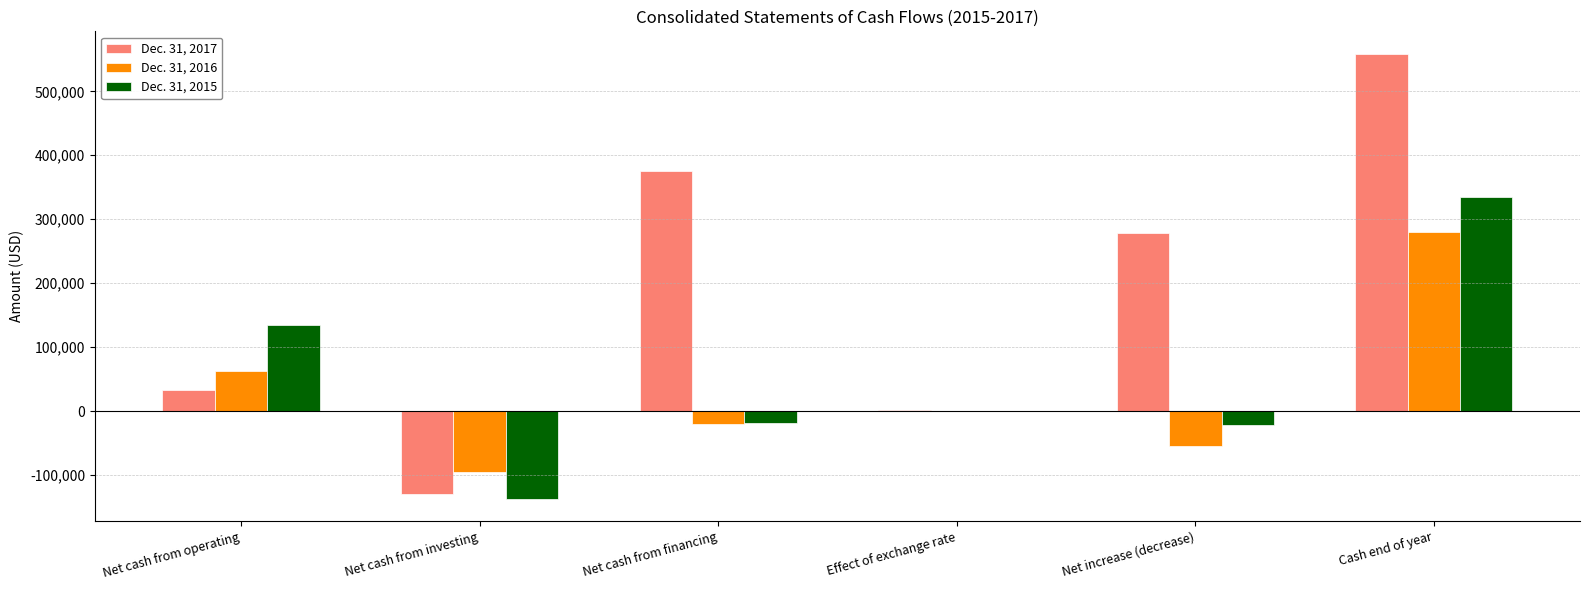

What are all the series names shown in the legend?

Dec. 31, 2017, Dec. 31, 2016, Dec. 31, 2015